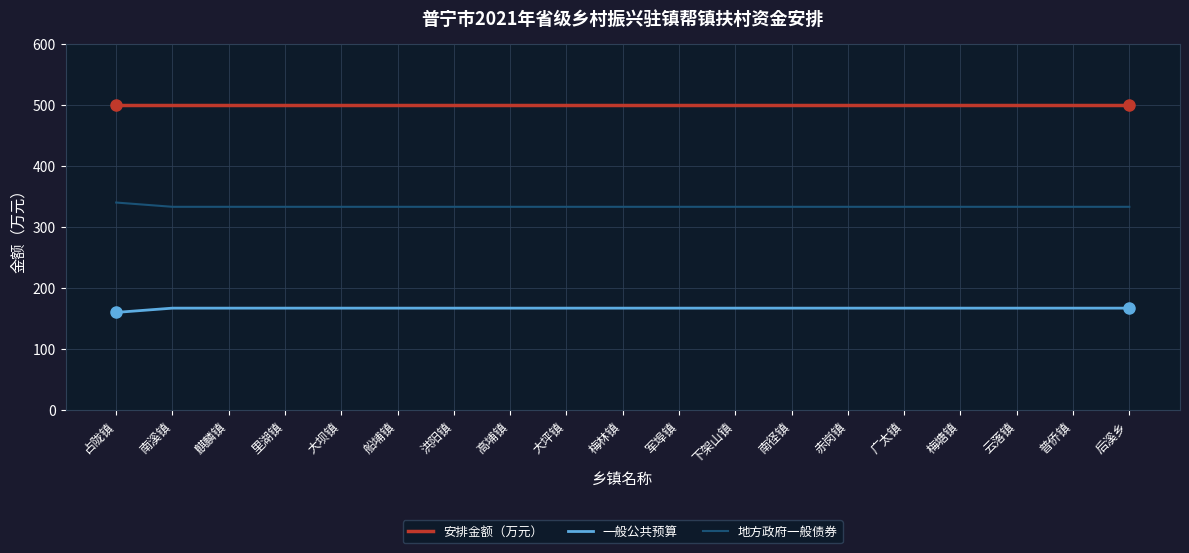

What is the difference between the highest and lowest values at 广太镇?

333